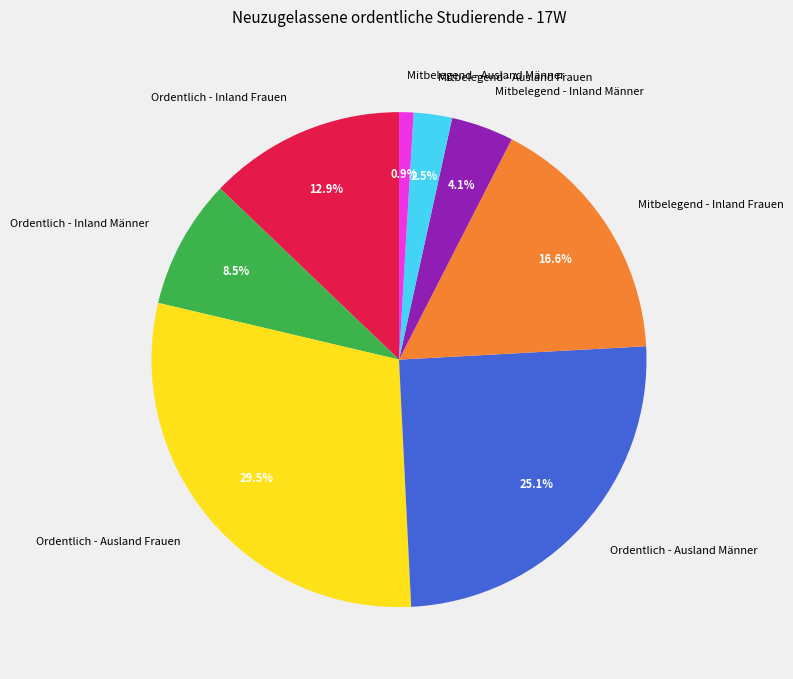

Do Mitbelegend - Inland Männer and Mitbelegend - Ausland Frauen together represent more than half of the pie?

No